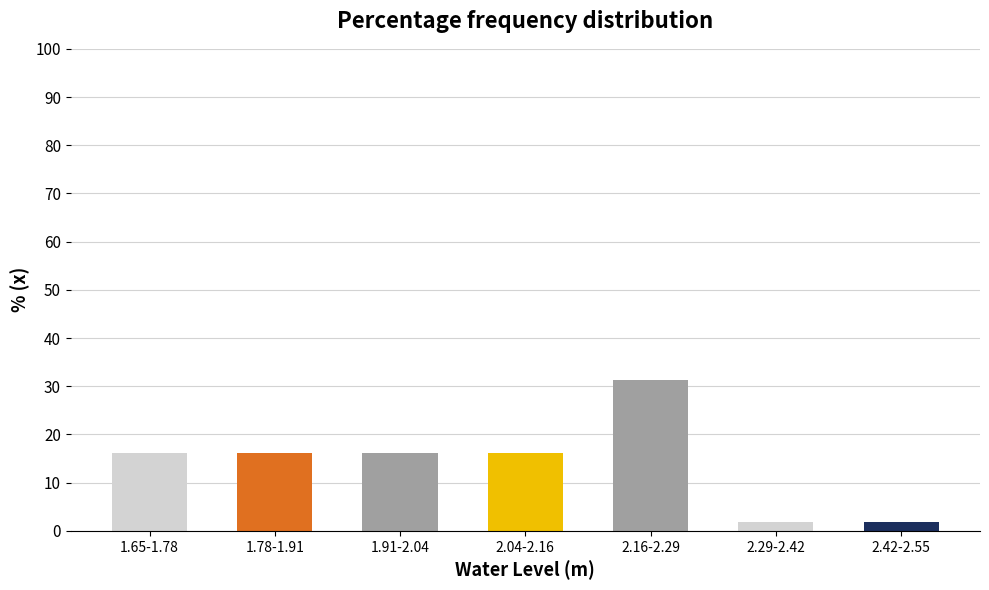

What is the average value?

14.3